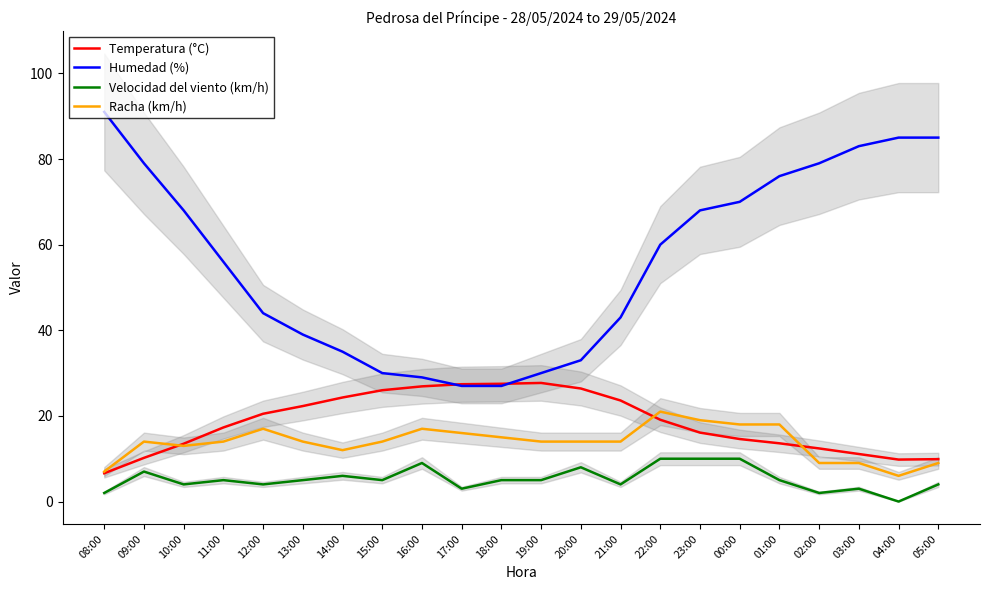

The value of Temperatura (°C) at 22:00 is 19.1. True or false?

True